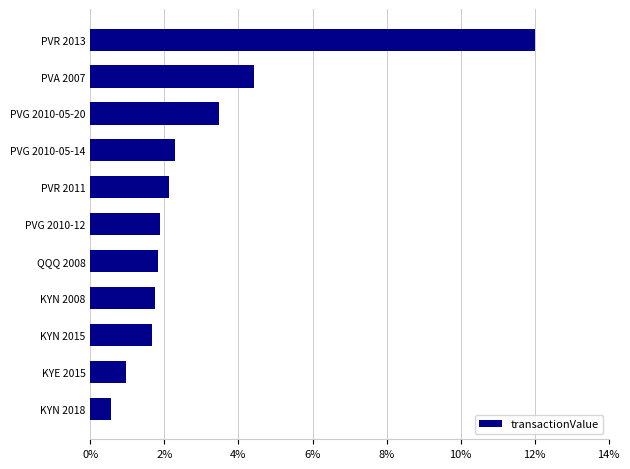

Is it true that the value at PVR 2011 is 2.1?

True